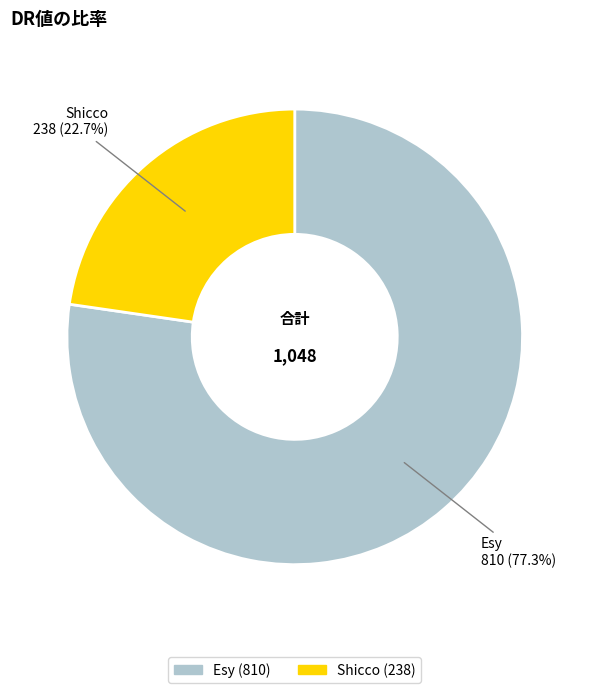

True or false: Shicco accounts for 33% of the total.

False